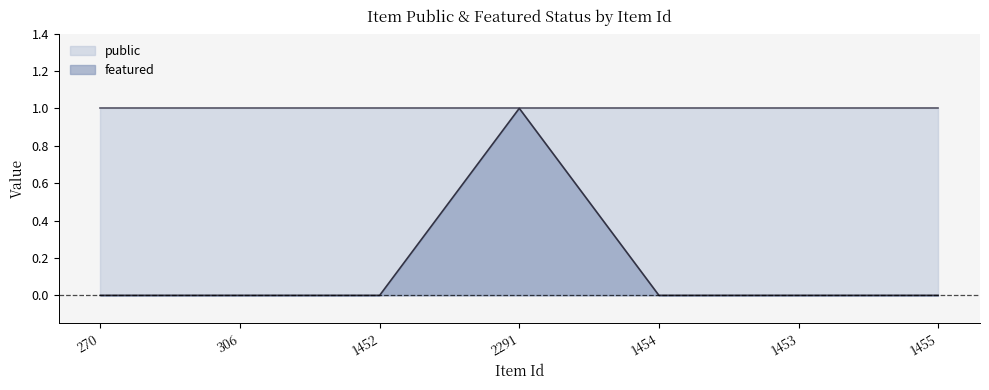

True or false: the data shows 0 at 1453.

True